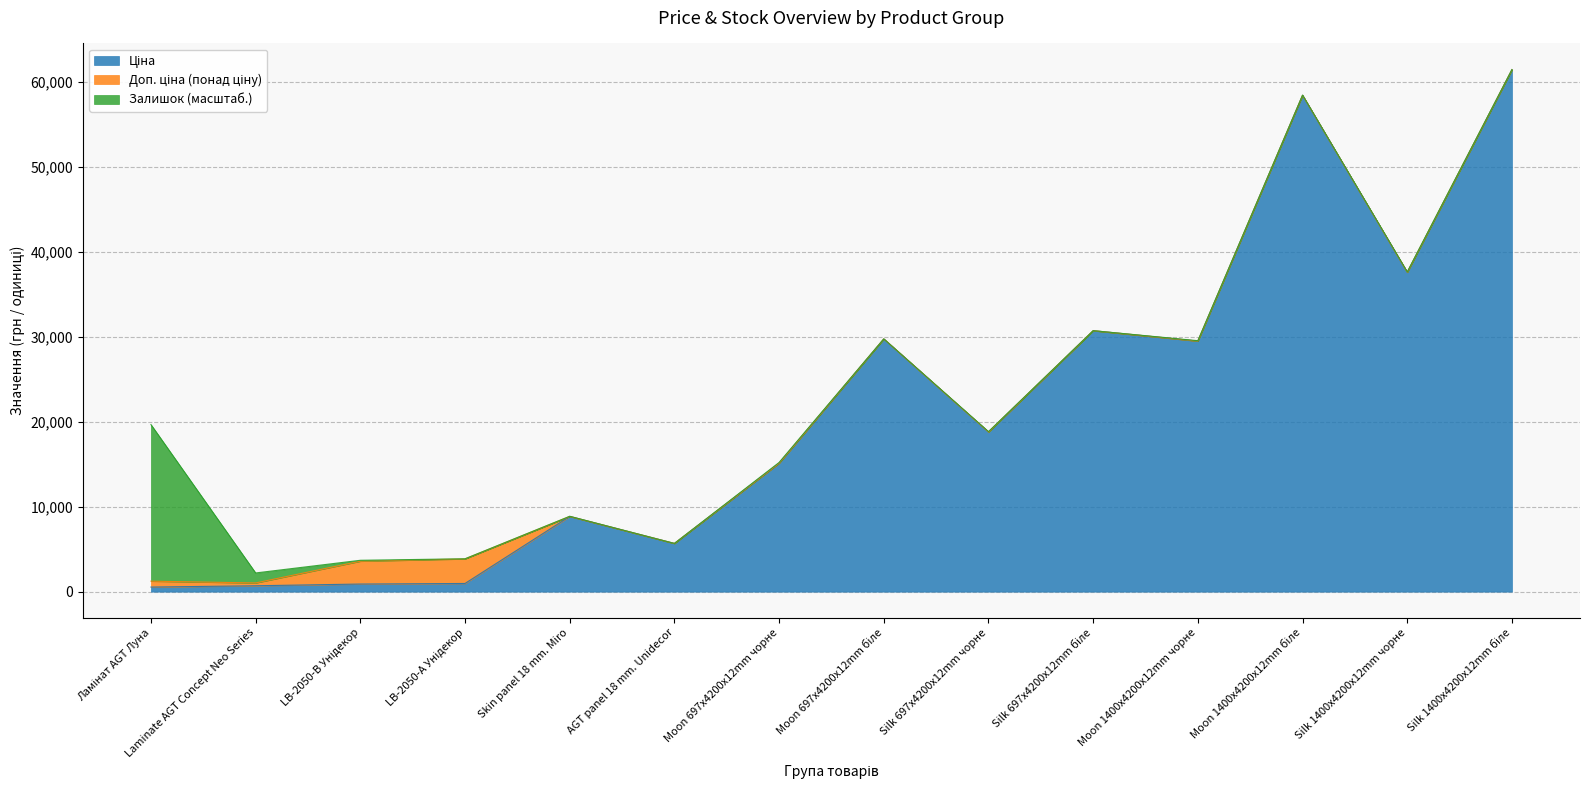

The value of Ціна at Ламінат AGT Луна is 913.1. True or false?

False